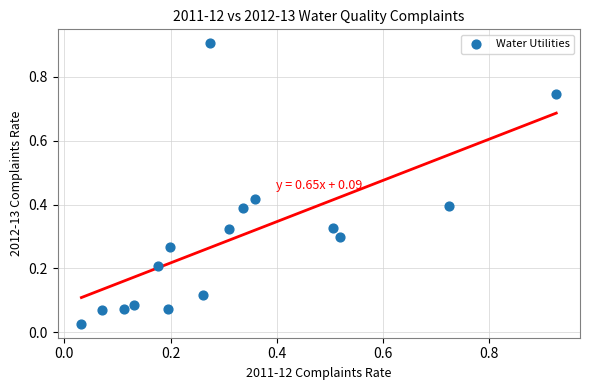

What is the range of X values (max minus min)?

0.9